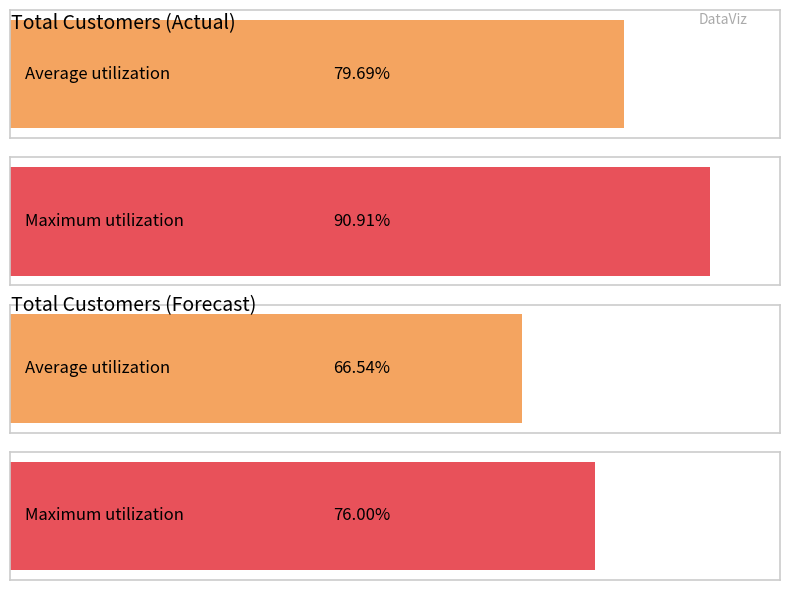

The 2003 series shows 405310.7 at 2003F. True or false?

False